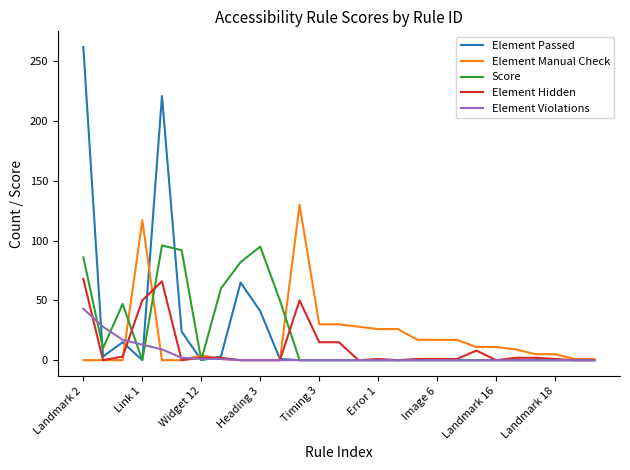

What is the maximum value shown in the chart?

262